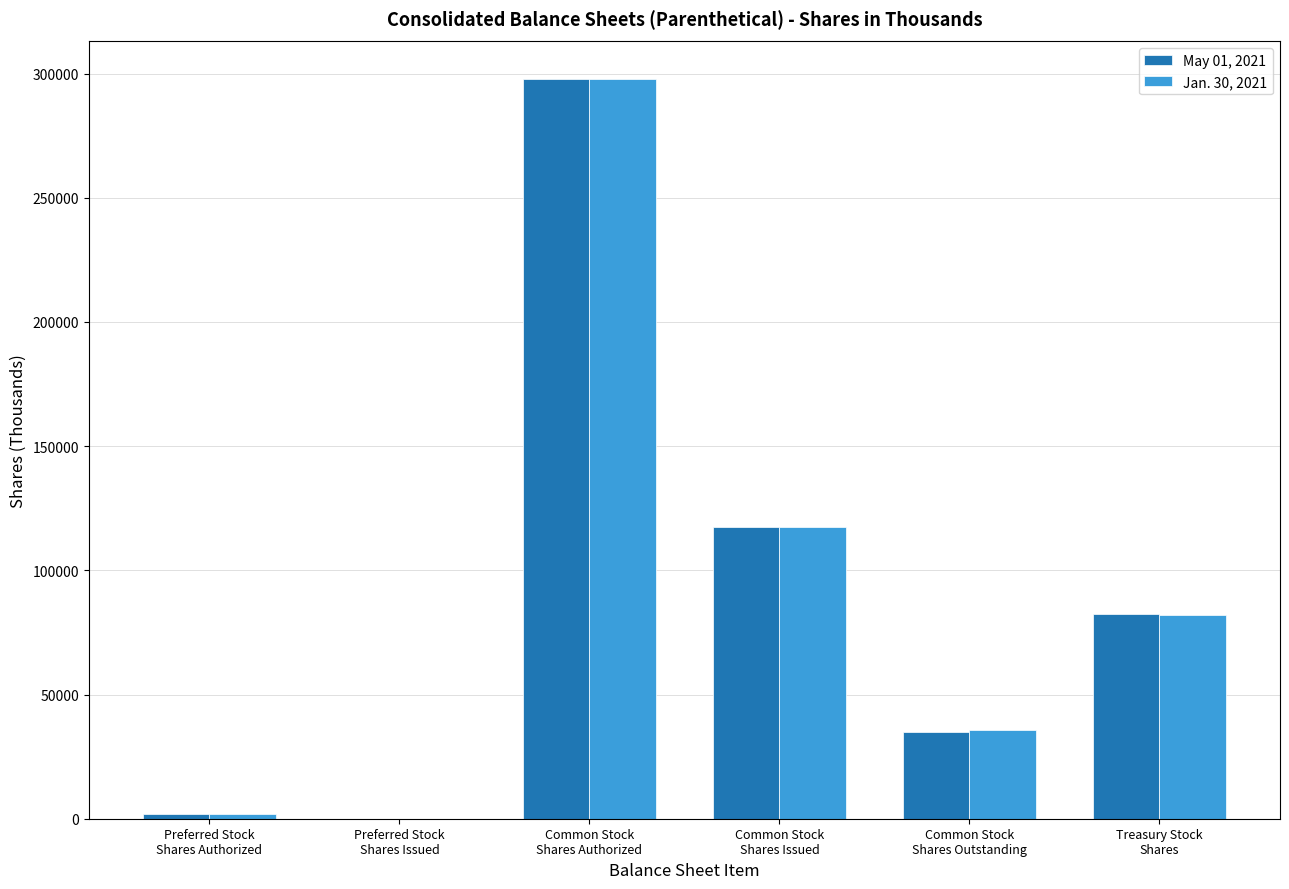

What is the greatest value displayed?

298000